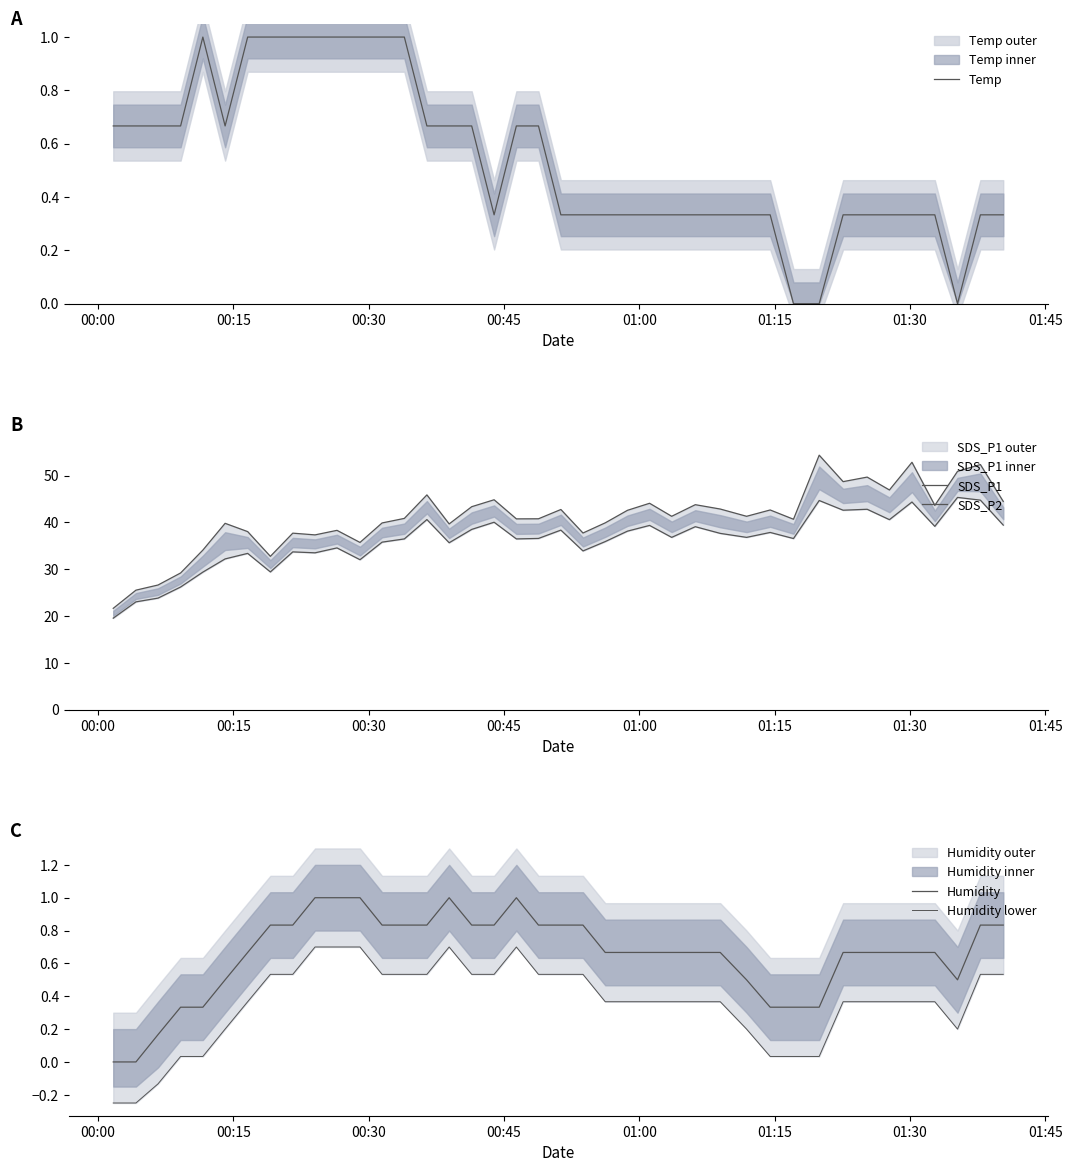

Which series has the widest spread of values?

SDS_P1